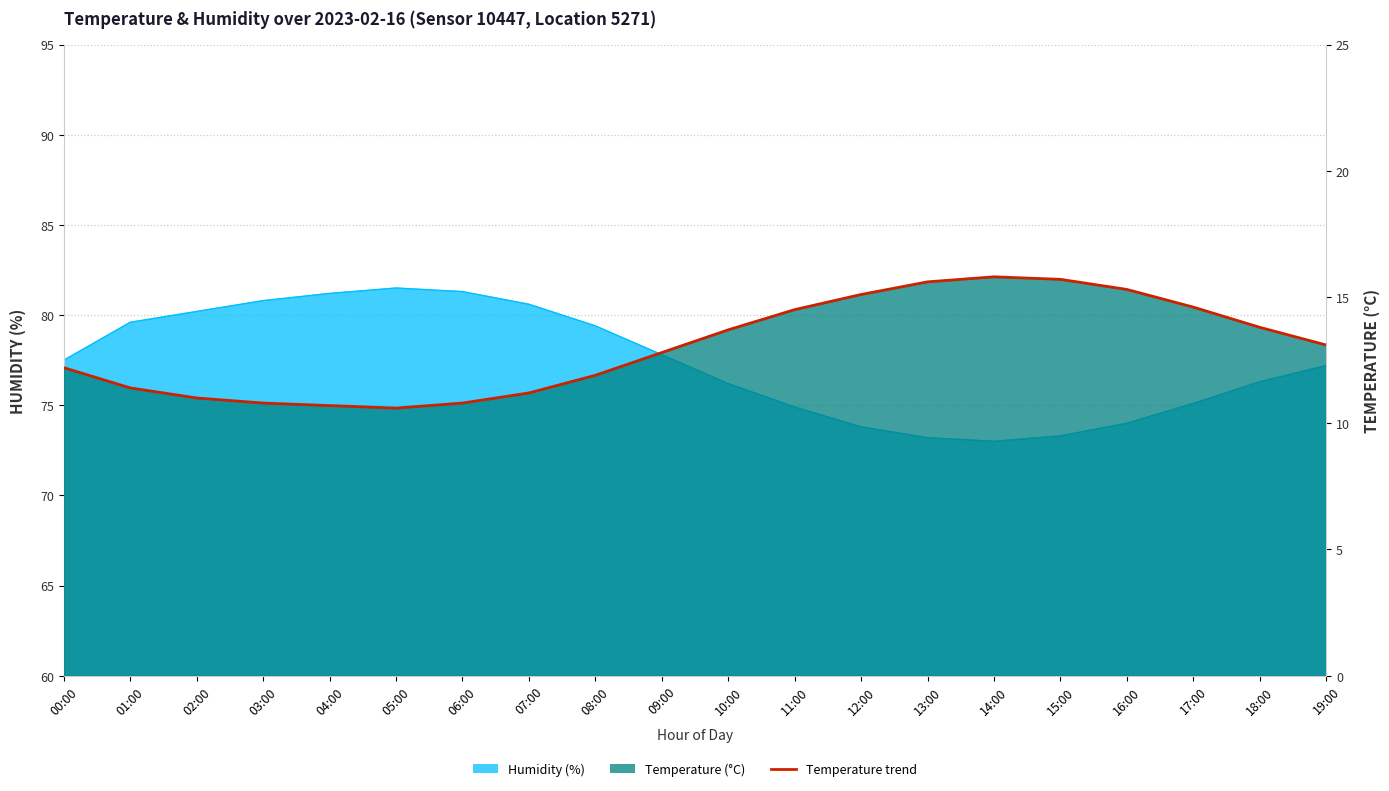

The value at 15:00 is 15.7. True or false?

True